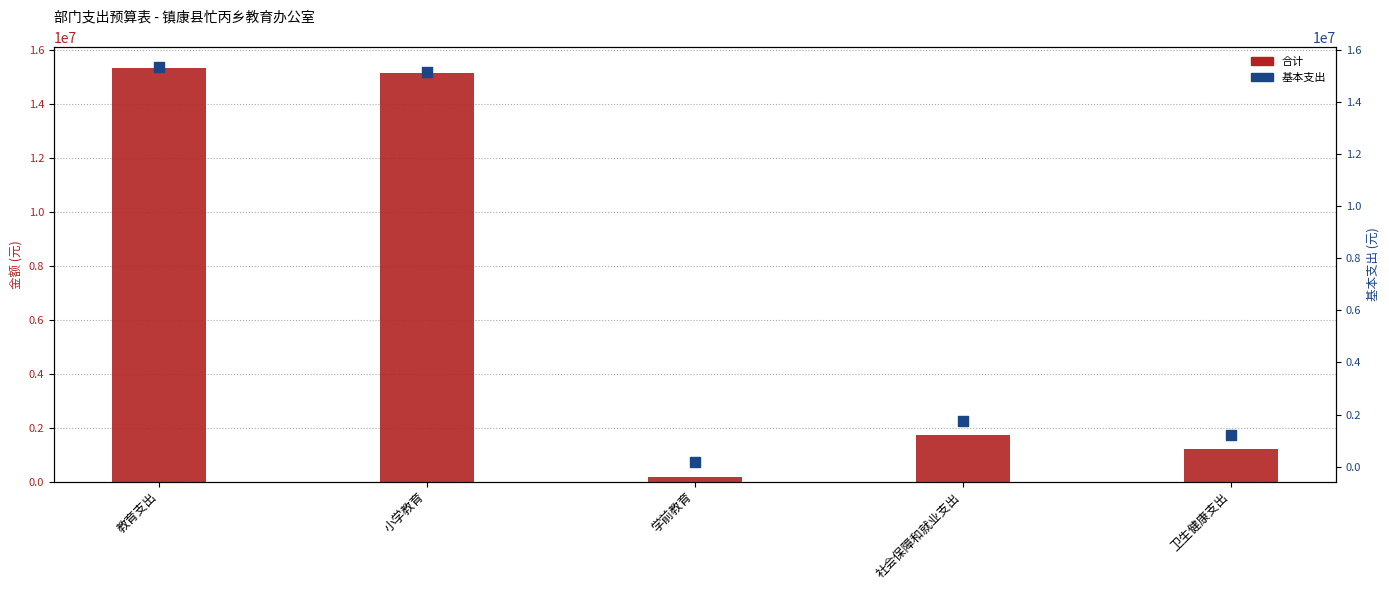

What is the total value across all series at 学前教育?

368400.0